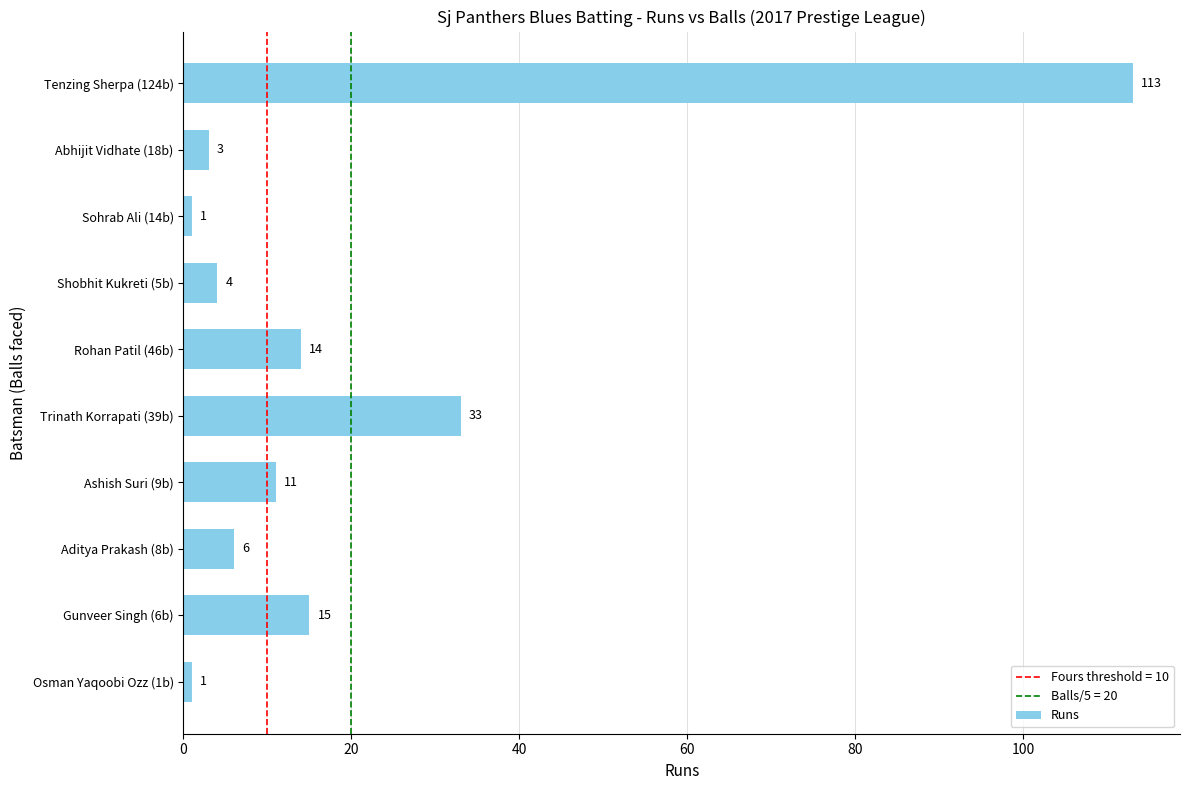

What is the sum of the values at Osman Yaqoobi Ozz (1b) and Gunveer Singh (6b)?

16